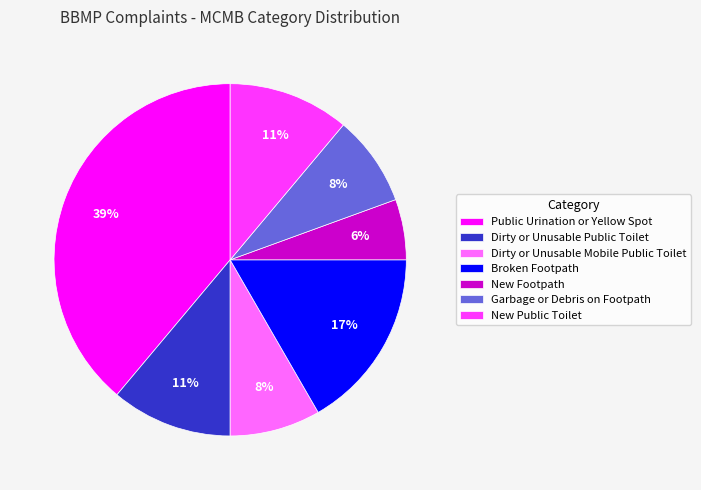

True or false: Garbage or Debris on Footpath accounts for 8% of the total.

True